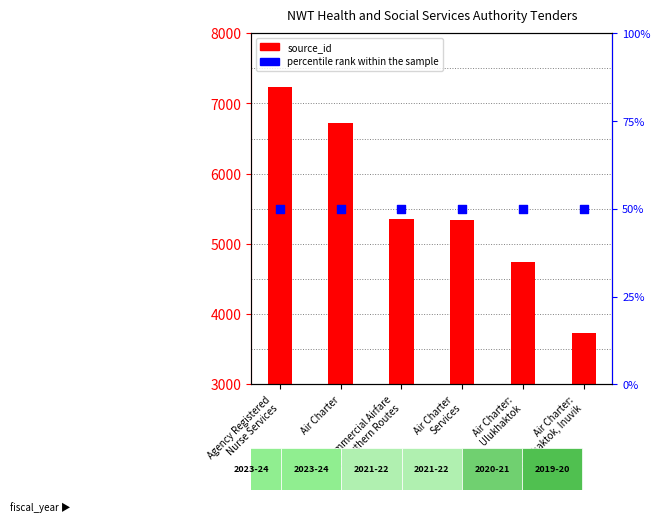

Which series contains the lowest Y value?

percentile rank within the sample